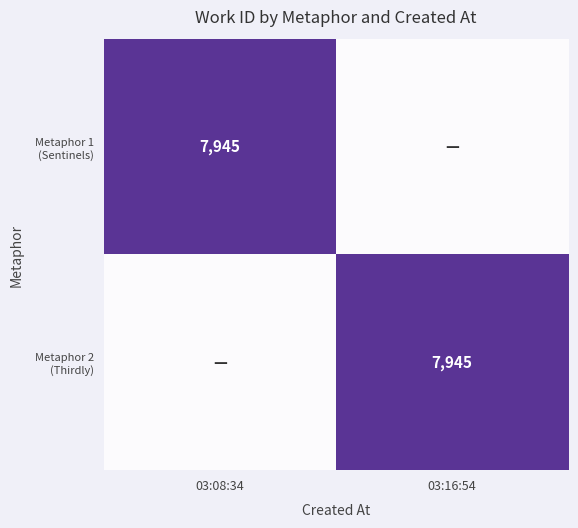

Which series has the largest total across all categories?

Metaphor 1 (Sentinels)